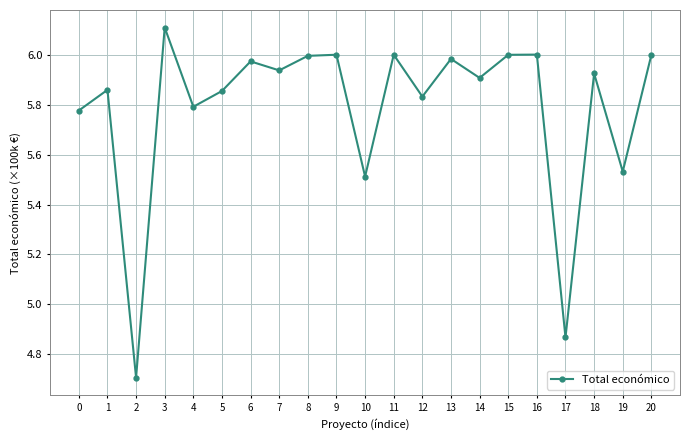

Does the chart display data point markers on the line(s)?

Yes